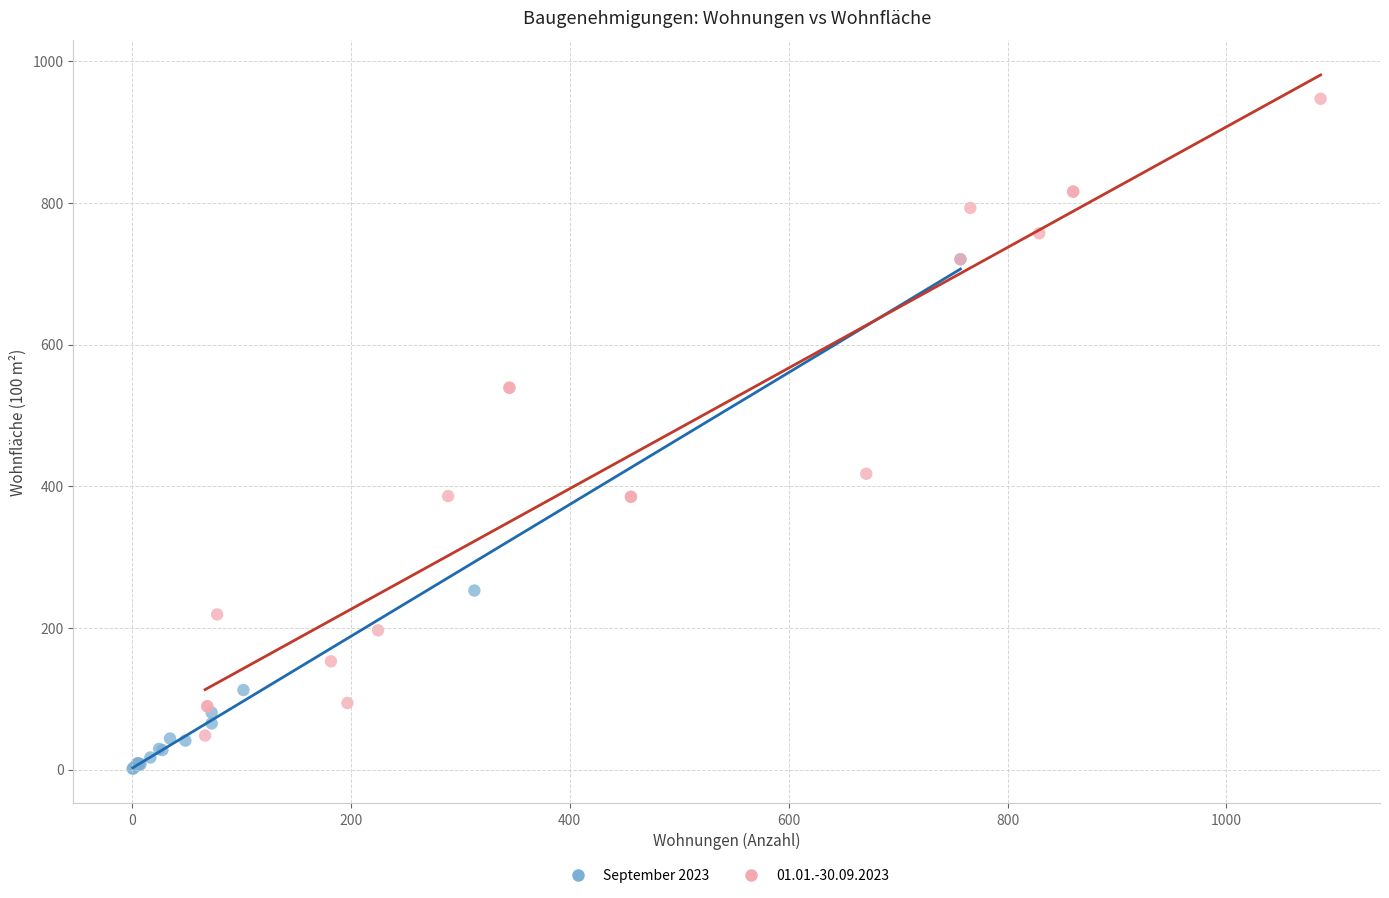

Which series has the largest Y range (max minus min)?

01.01.-30.09.2023